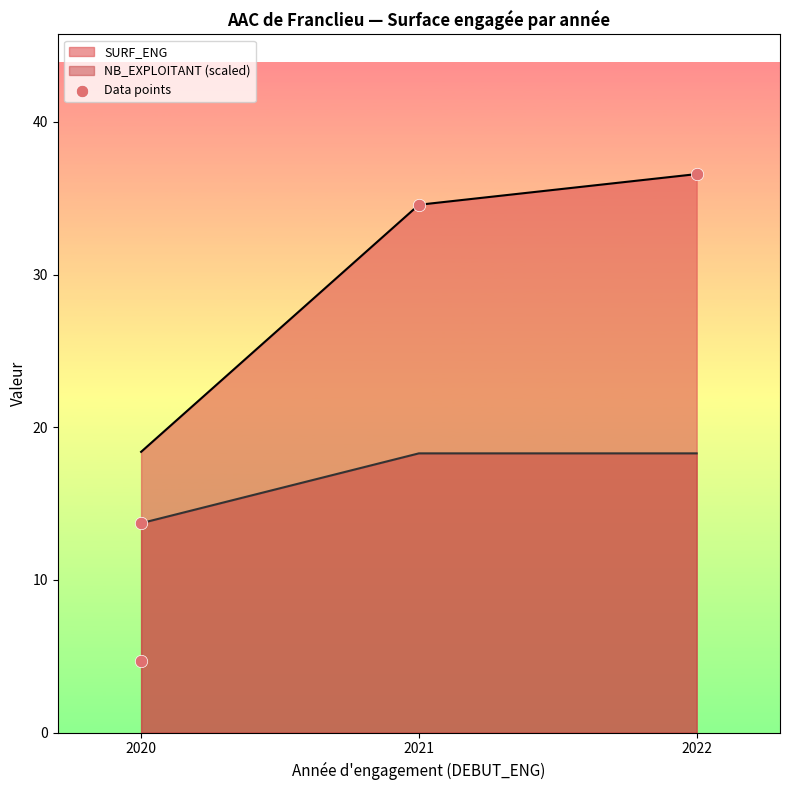

Is it true that NB_EXPLOITANT (scaled) equals 10.7 at 2022?

False